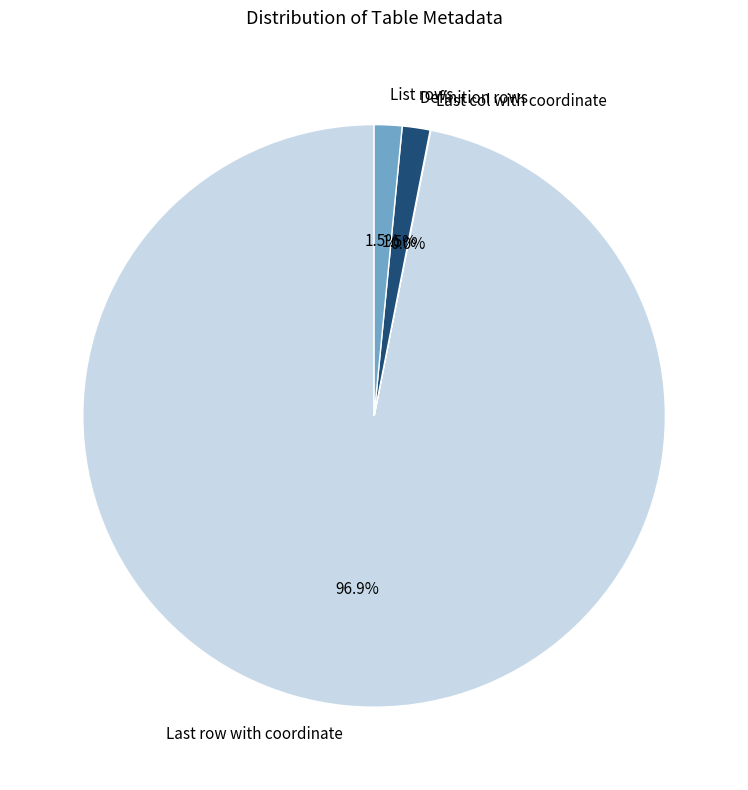

Which category has the biggest portion of the pie?

Last row with coordinate